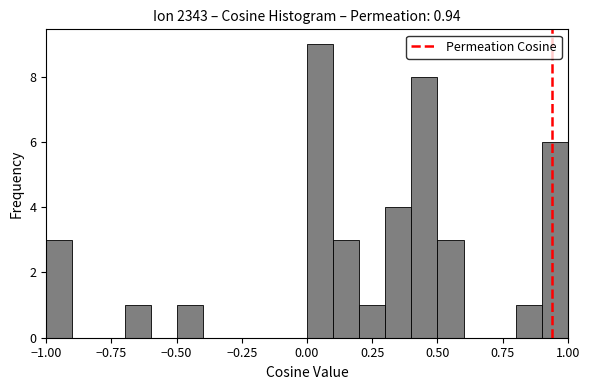

Around what value on the x-axis is the tallest bar? Give the approximate position of its centre, as read against the axis.

0.05